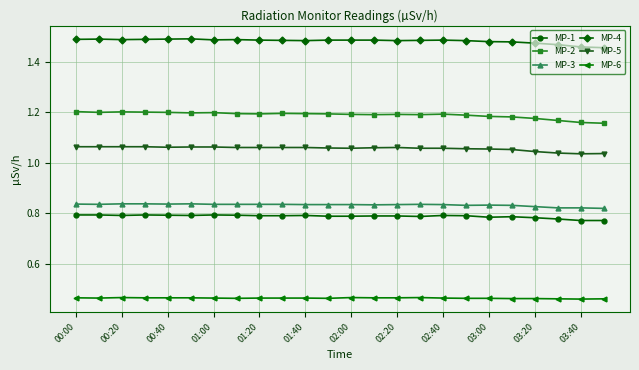

At how many categories does at least one series exceed 1?

24